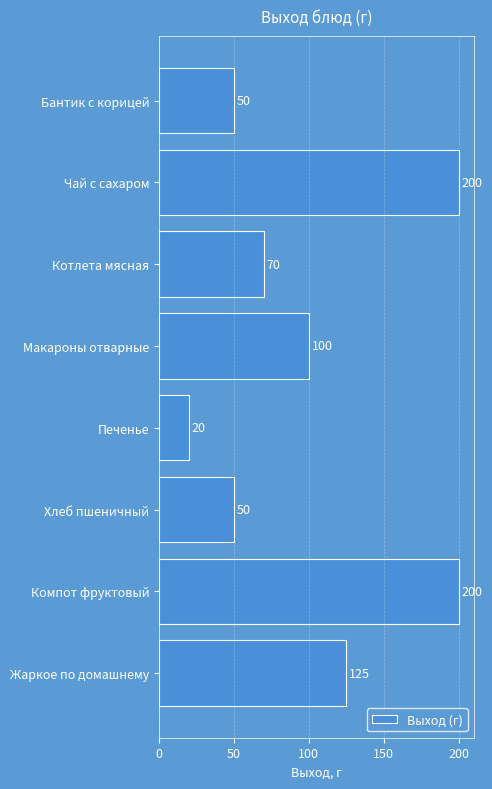

What is the change in value from Чай с сахаром to Бантик с корицей?

-150